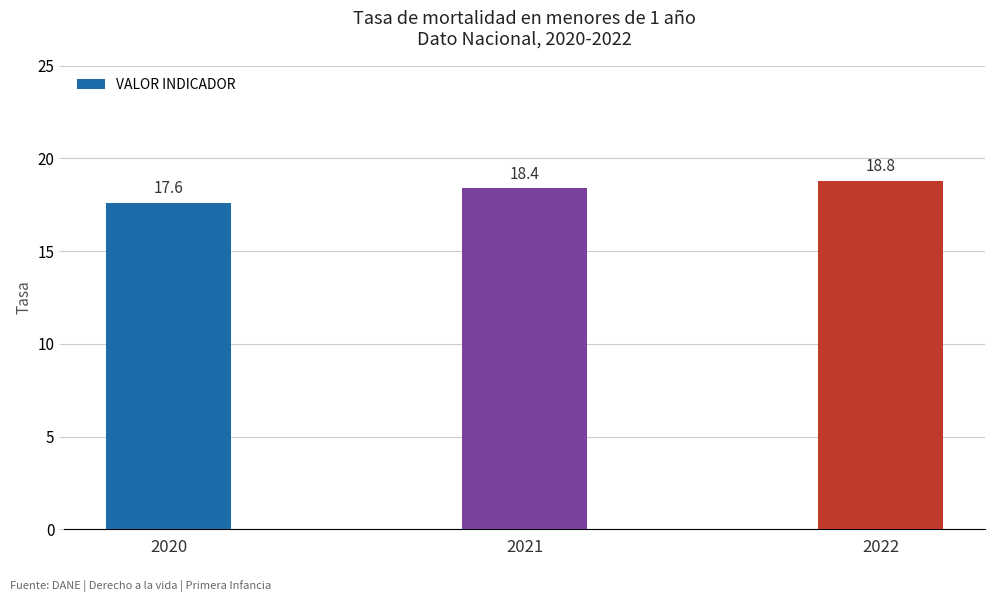

Reading left to right, list all the values displayed in this chart.

2020=17.6	2021=18.4	2022=18.8